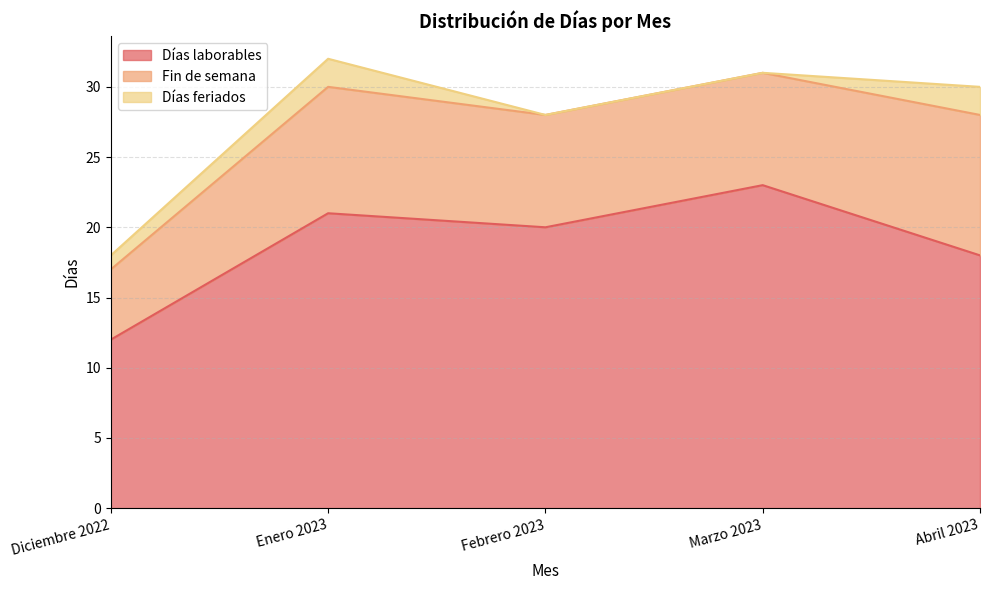

At which label does Fin de semana reach its peak?

Abril 2023